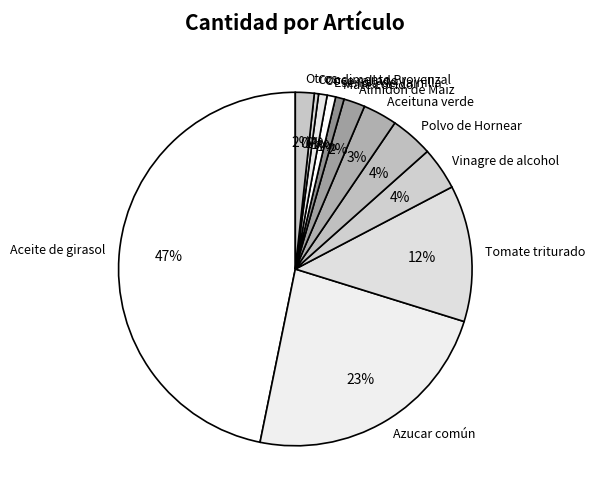

Which has a higher value, Azucar común or Aceite de girasol?

Aceite de girasol